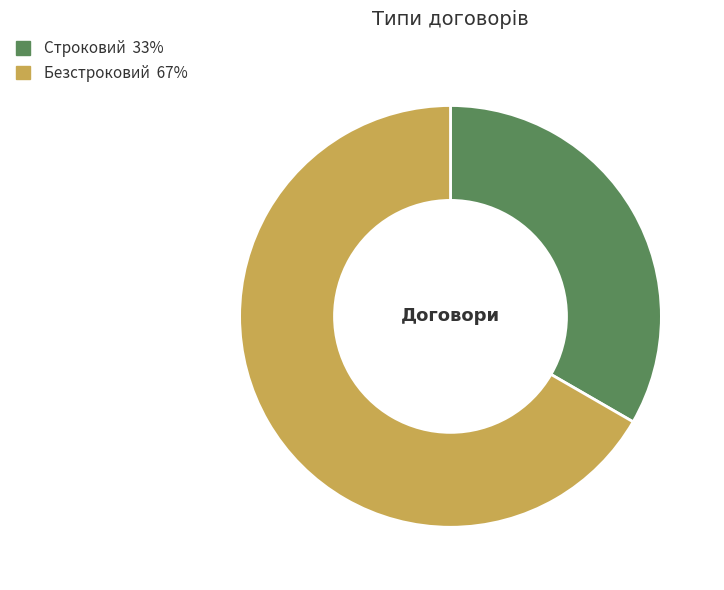

Which slice represents more than half of the pie?

Безстроковий